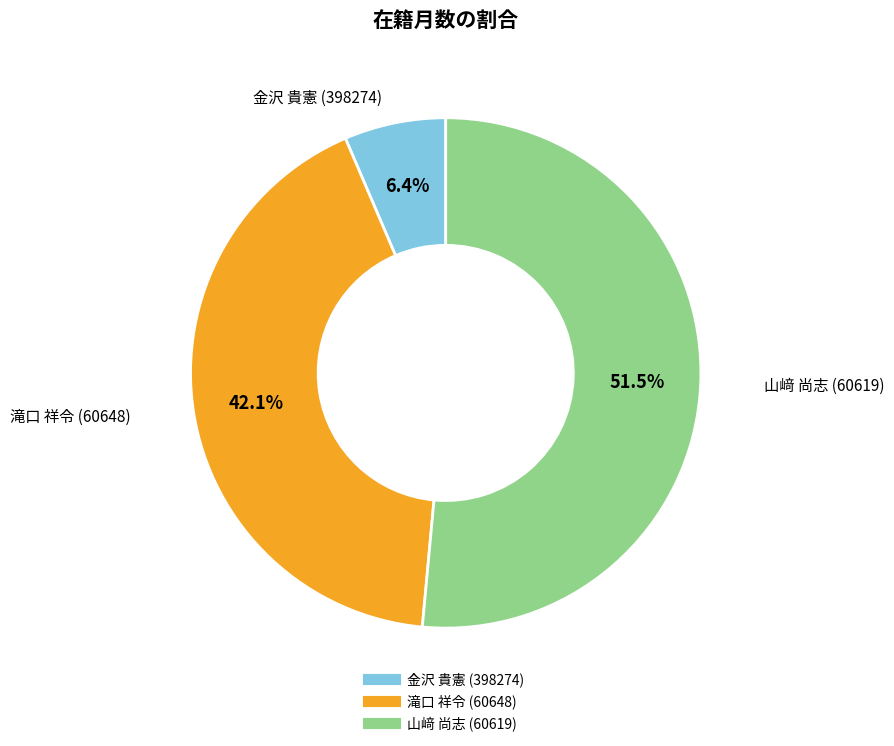

Is it true that 金沢 貴憲 (398274) is 1% of the pie?

False